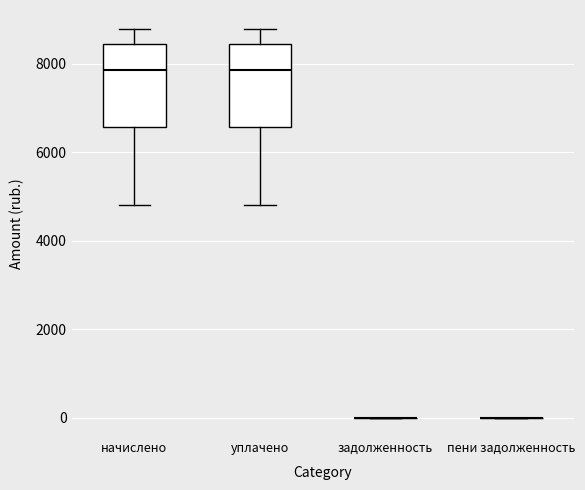

Reading left to right, transcribe this box plot: for each box, give where its median line is, the range the box spans, and where its two whiskers end, as read against the y-axis. The values are not printed on the chart, so give them approximately, as read against the axis.

начислено: median 7800, box 6600 to 8400, whiskers 4800 to 8800
уплачено: median 7800, box 6600 to 8400, whiskers 4800 to 8800
задолженность: box collapsed to a line at 0, whiskers 0 to 0
пени задолженность: box collapsed to a line at 0, whiskers 0 to 0